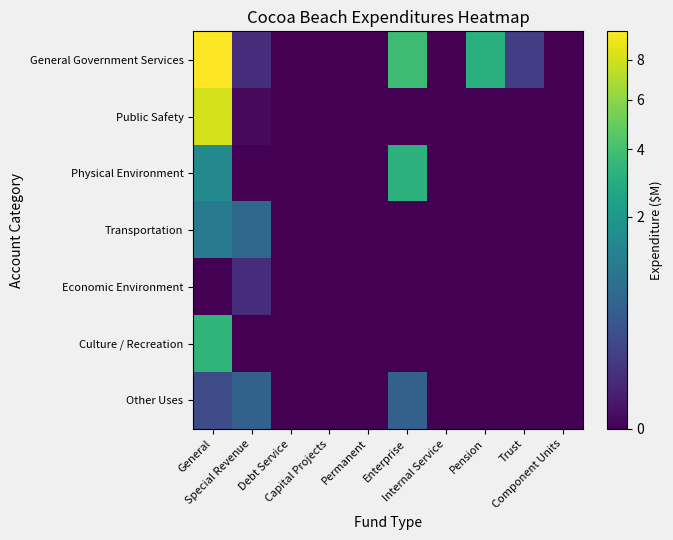

How many categories are shown in the chart?

10